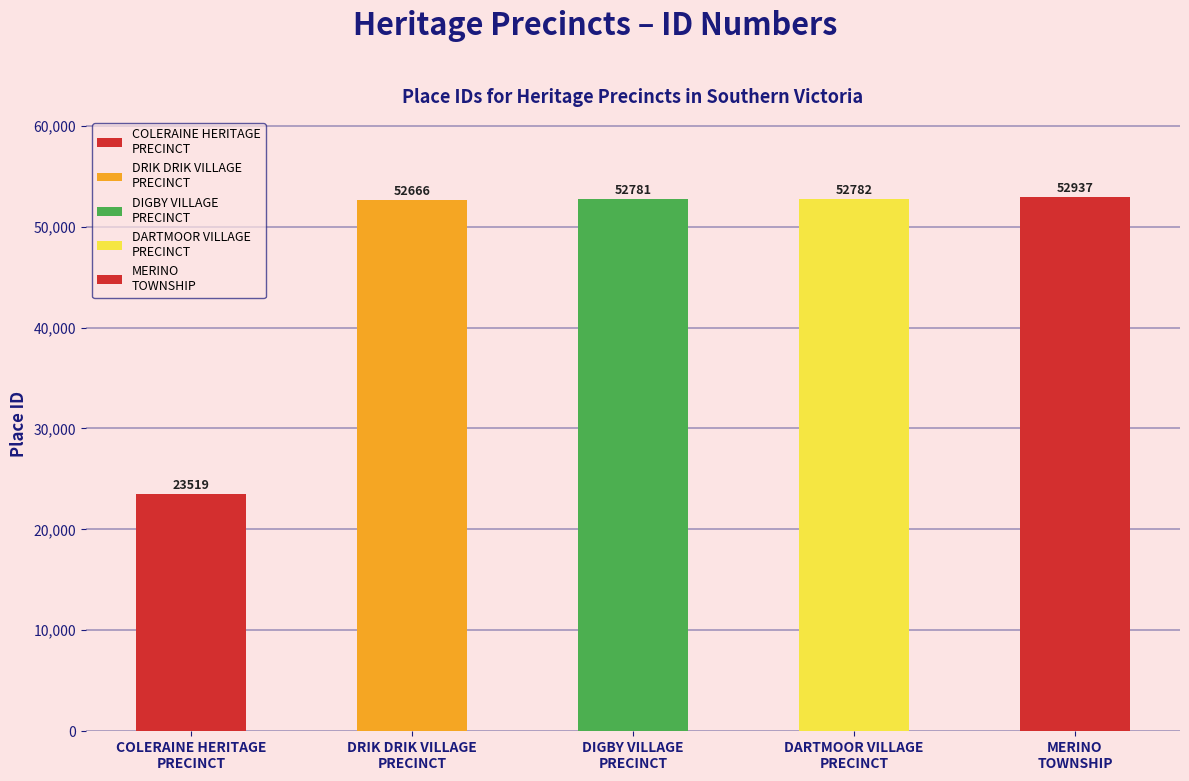

Which has a higher value, COLERAINE HERITAGE
PRECINCT or DRIK DRIK VILLAGE
PRECINCT?

DRIK DRIK VILLAGE
PRECINCT